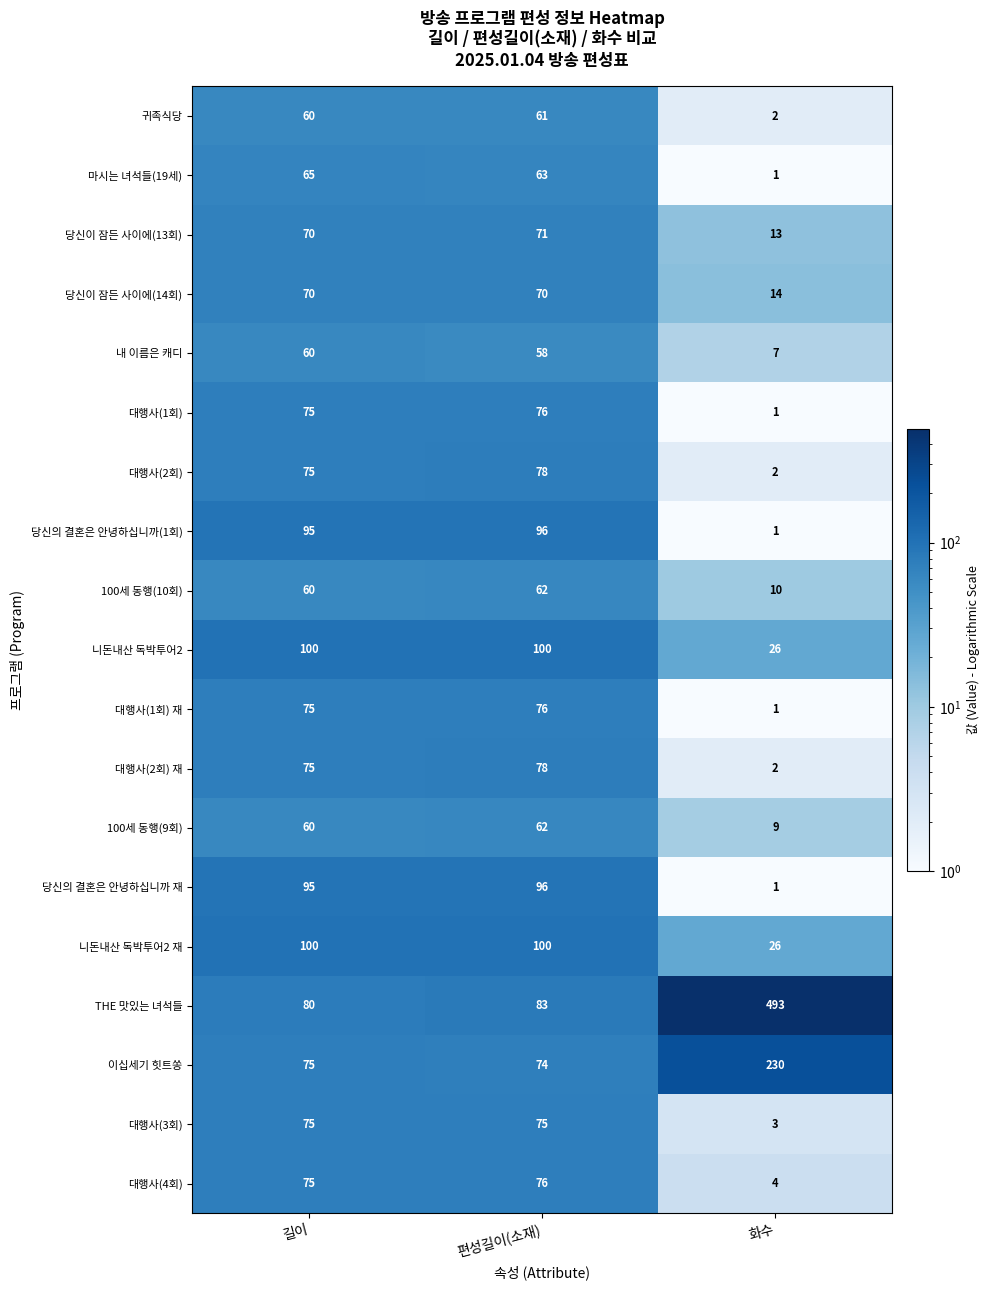

What value does the 대행사(2회) 재 series have at 길이?

75